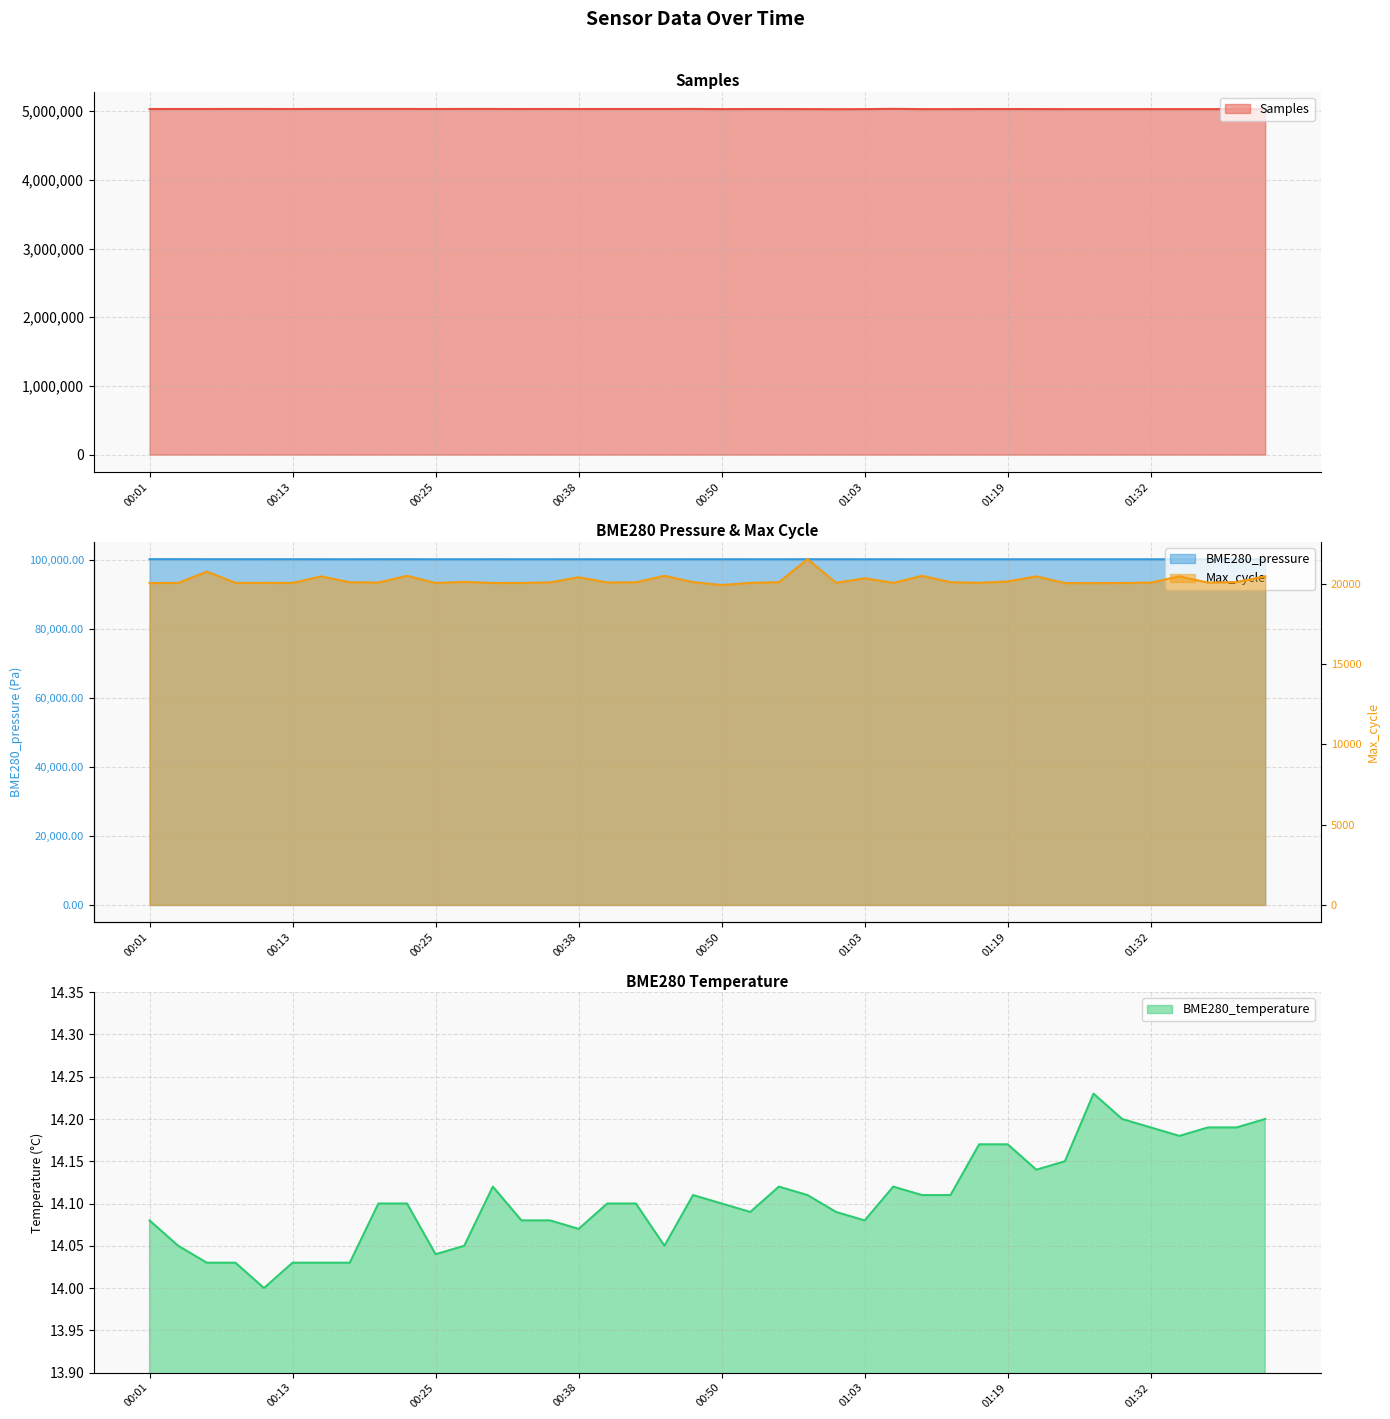

What is the spread (max minus min) of values at 01:40?

5030227.8